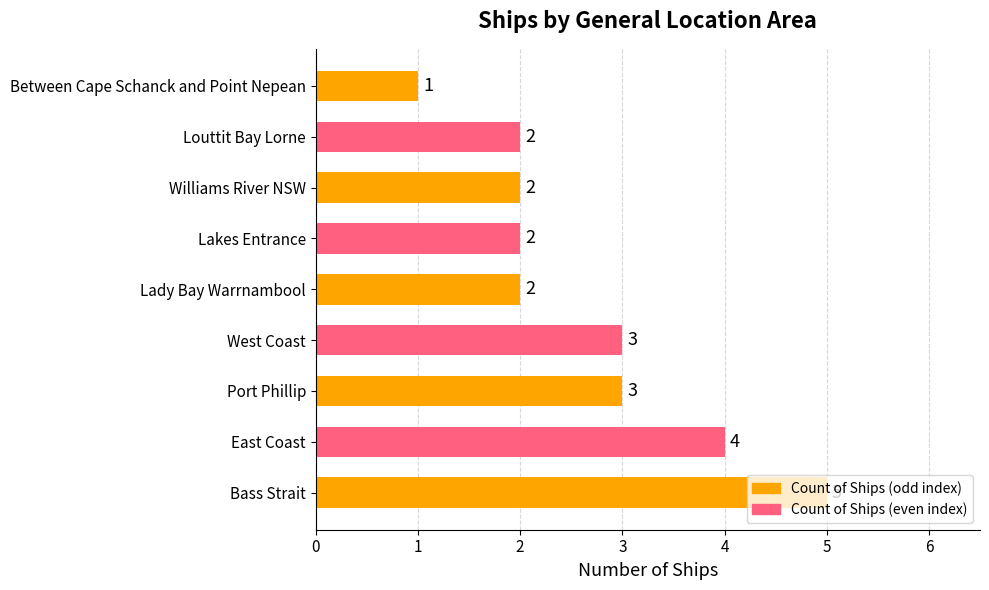

The value at Lady Bay Warrnambool is 2. True or false?

True